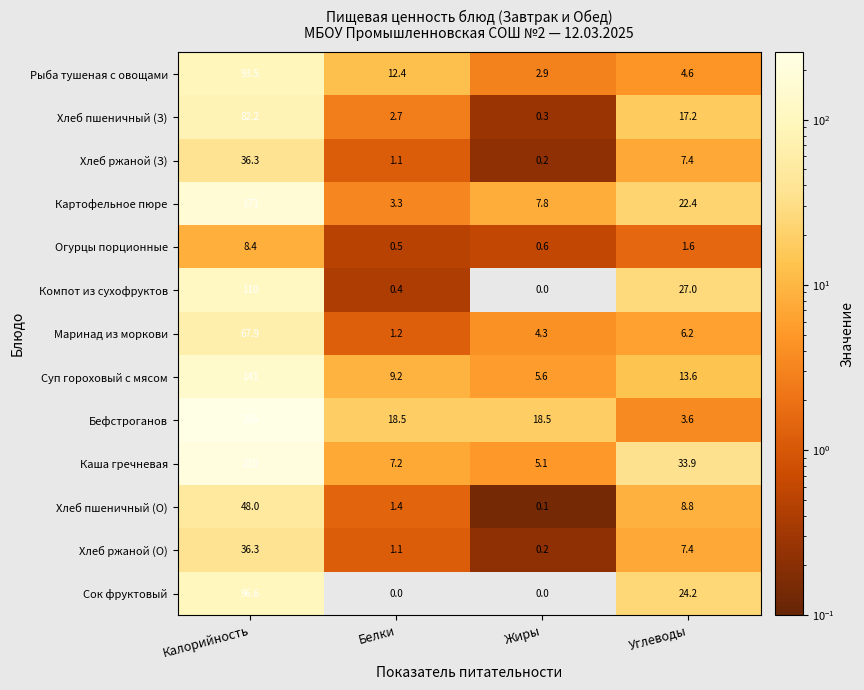

Where is Картофельное пюре nearest to the value 88?

Углеводы